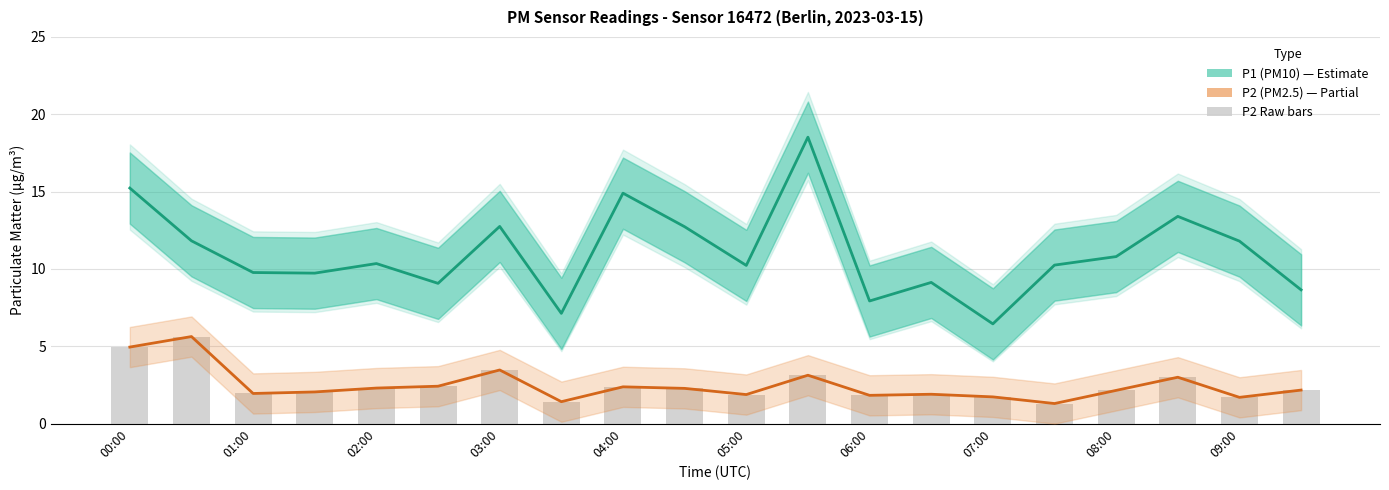

What position from the right is 08:00?

4